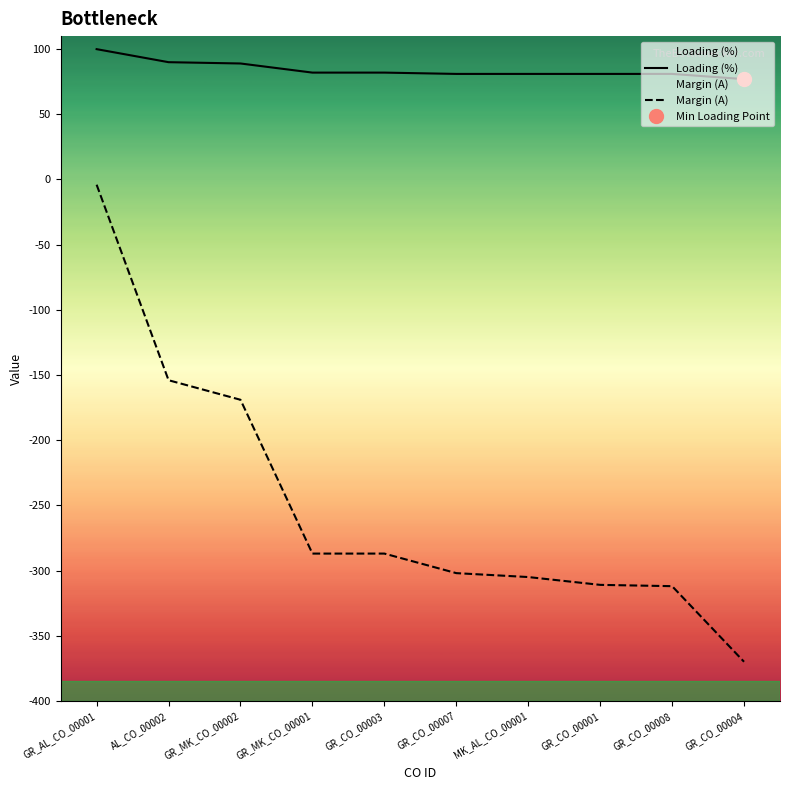

The Margin (A) series shows -287 at GR_MK_CO_00001. True or false?

True